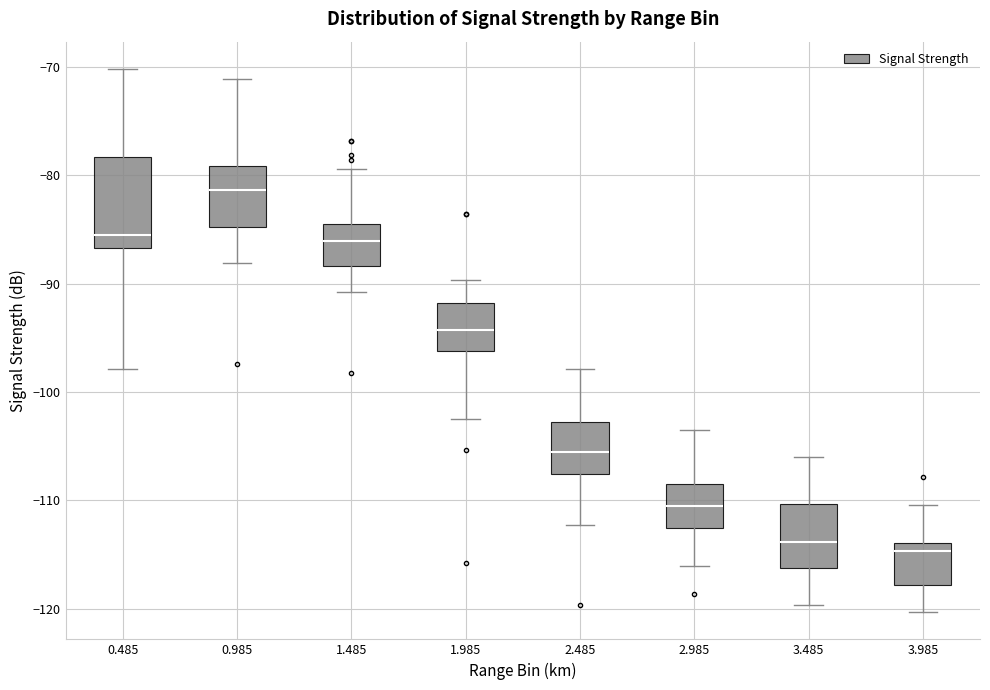

Which box is the tallest, from its lower edge to its upper edge?

0.485